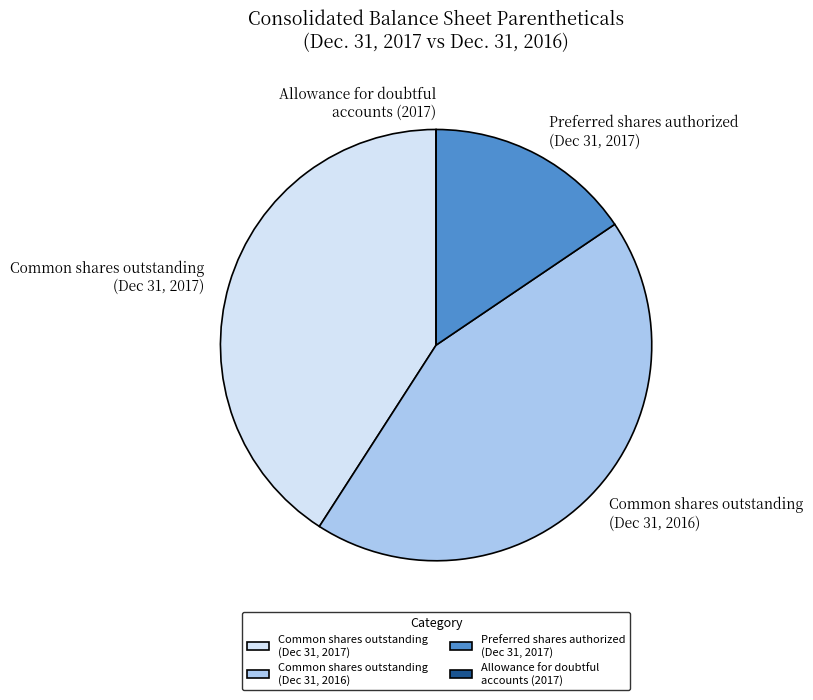

Does Common shares outstanding (Dec 31, 2017) represent more than half of the total?

No